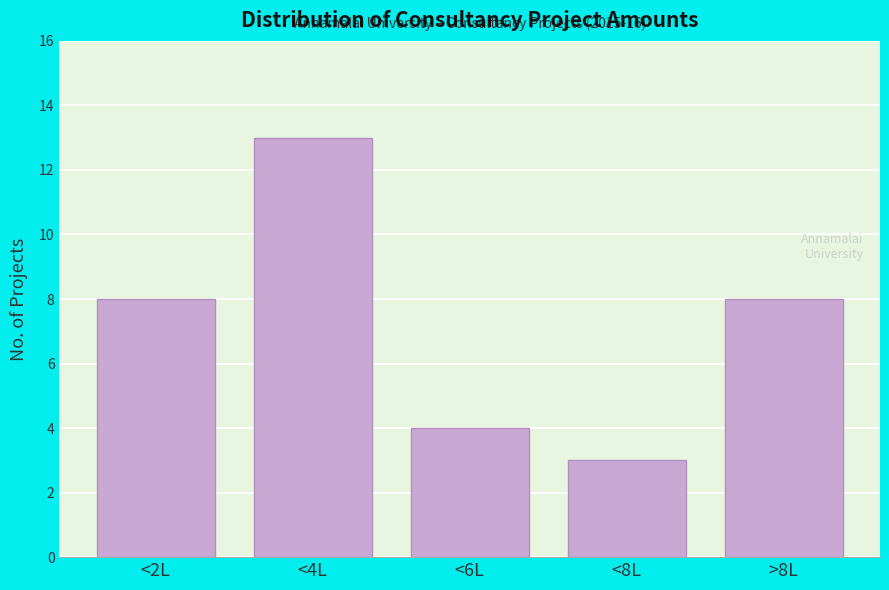

Reading left to right, extract all data points from this chart.

<2L=8	<4L=13	<6L=4	<8L=3	>8L=8